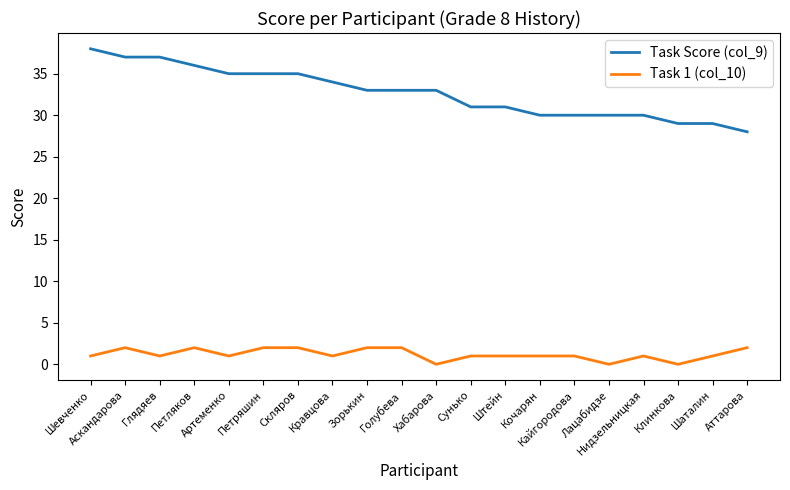

The Task 1 (col_10) series shows 0 at Аскандарова. True or false?

False